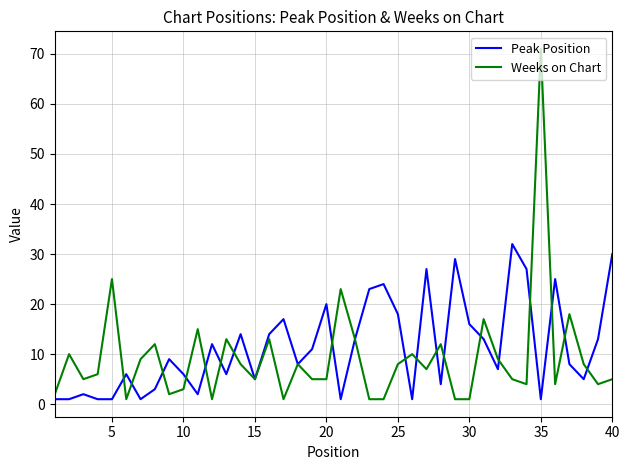

What is the highest value of the Weeks on Chart series?

71